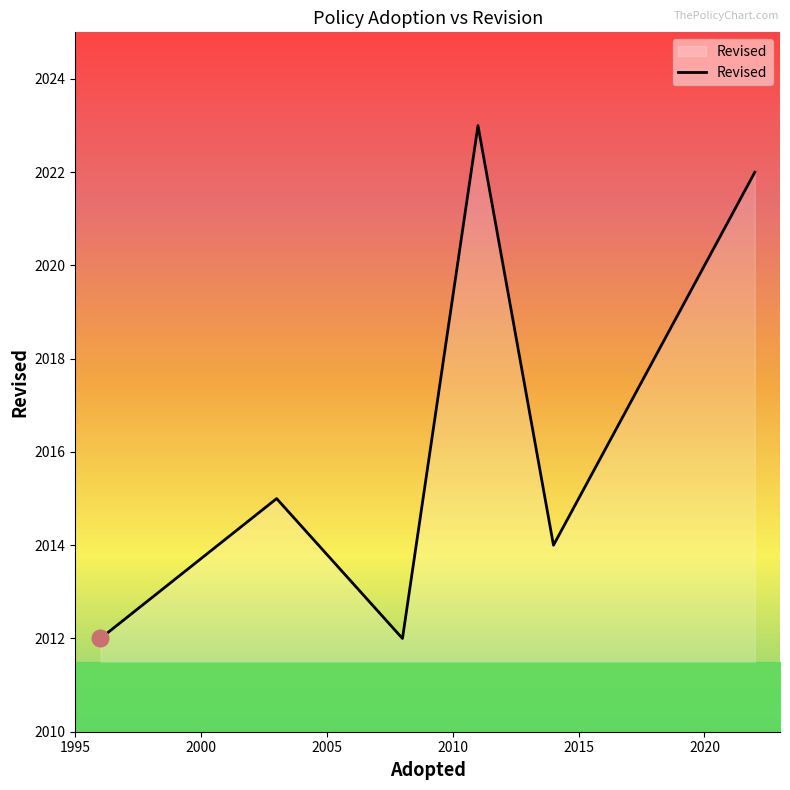

Reading left to right, transcribe all the data shown in this chart.

2012	2015	2012	2023	2014	2015	2022